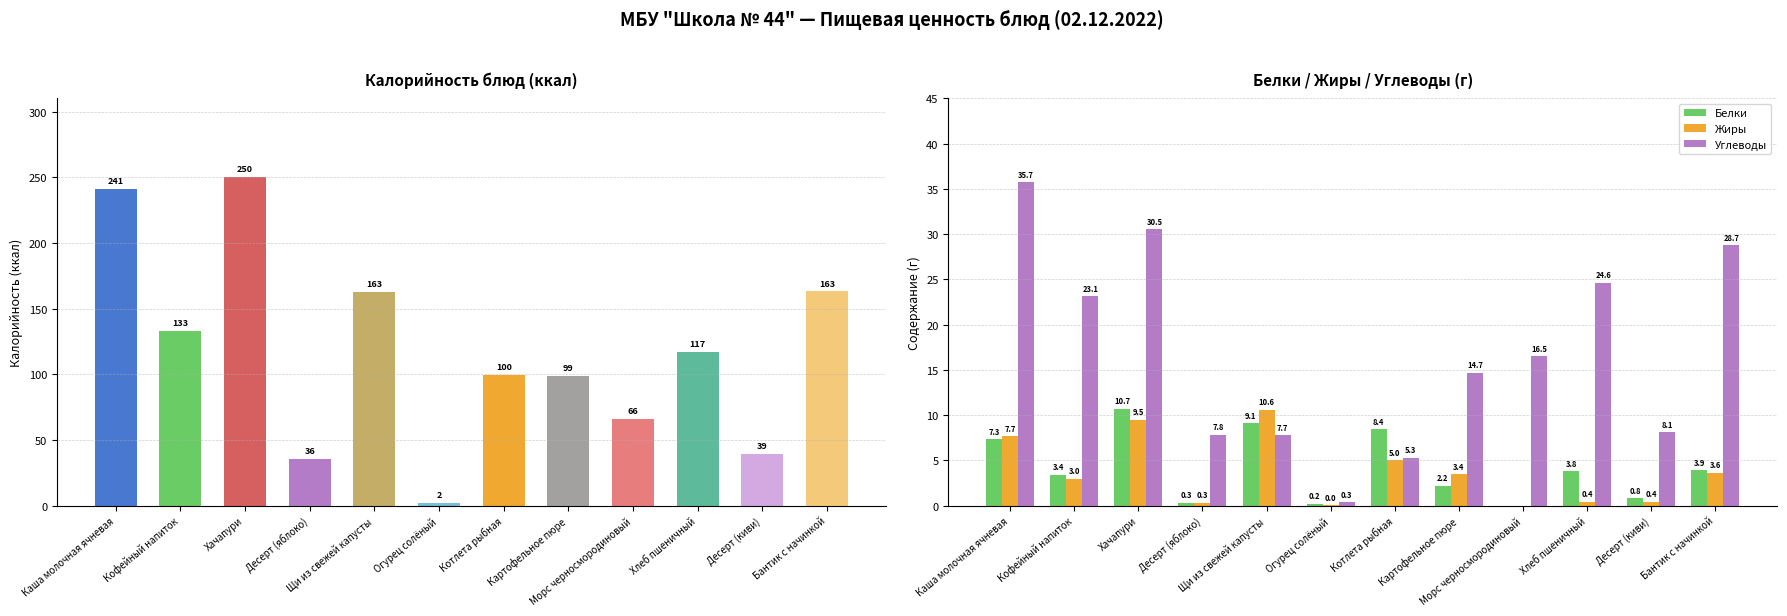

How many values in Жиры are above zero?

11